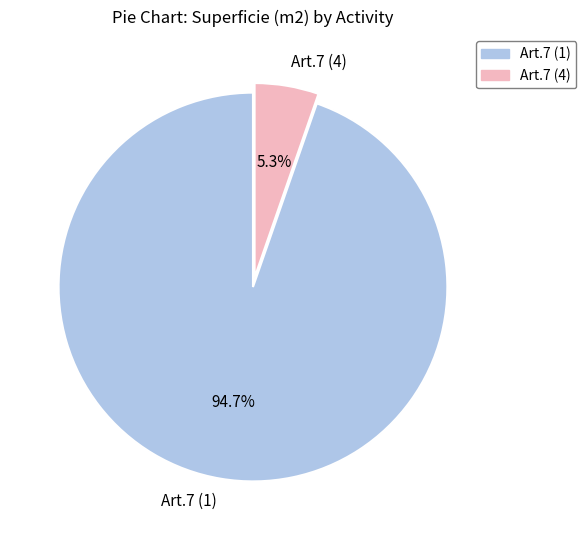

Which category accounts for the majority?

Art.7 (1)